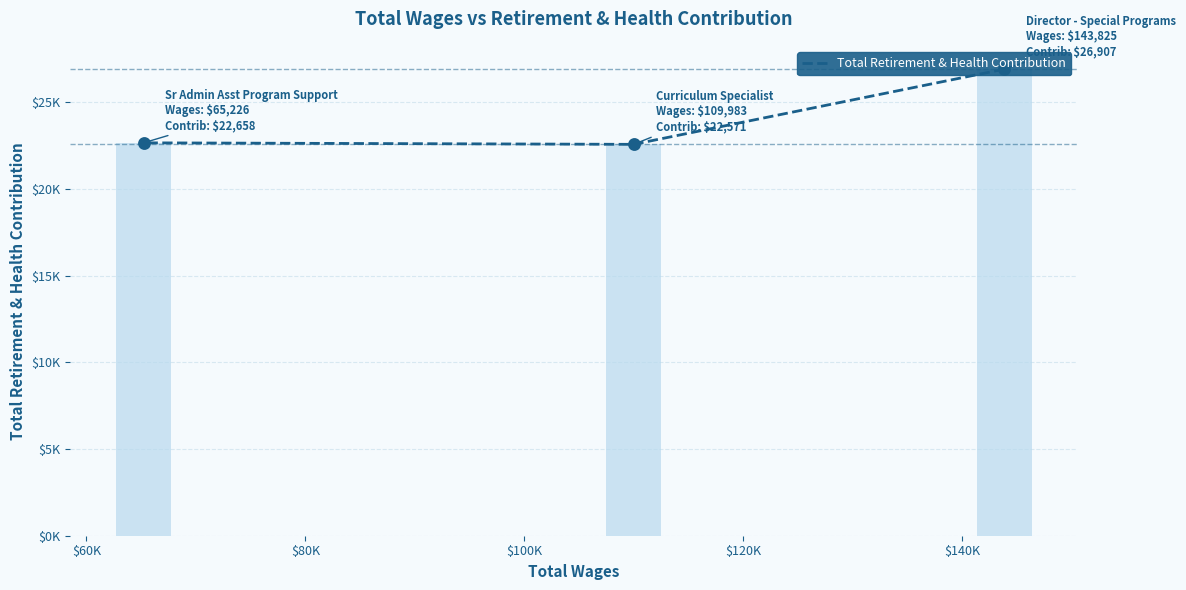

Between $60K and $80K, which is larger?

$80K